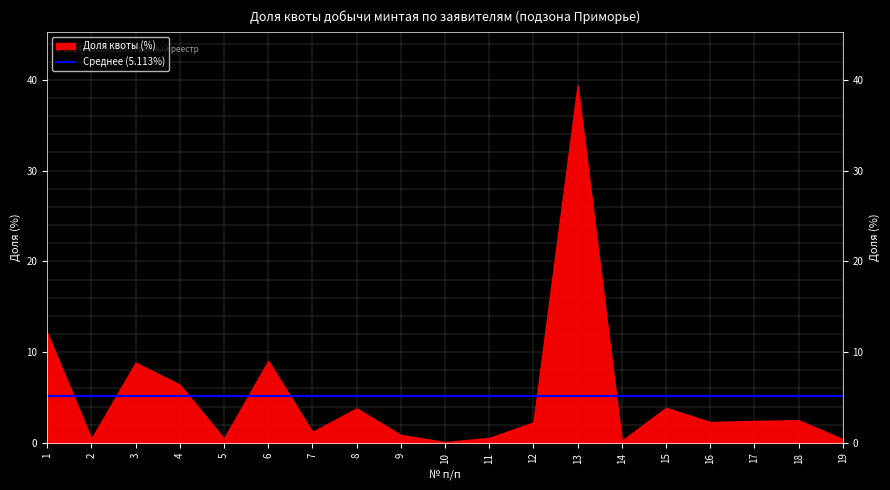

Is it true that Доля квоты (%) equals 0.1 at 5?

False